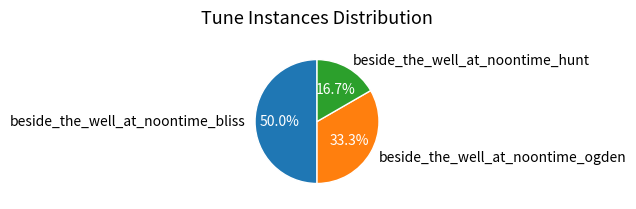

The beside_the_well_at_noontime_ogden slice represents 33% of the pie. True or false?

True